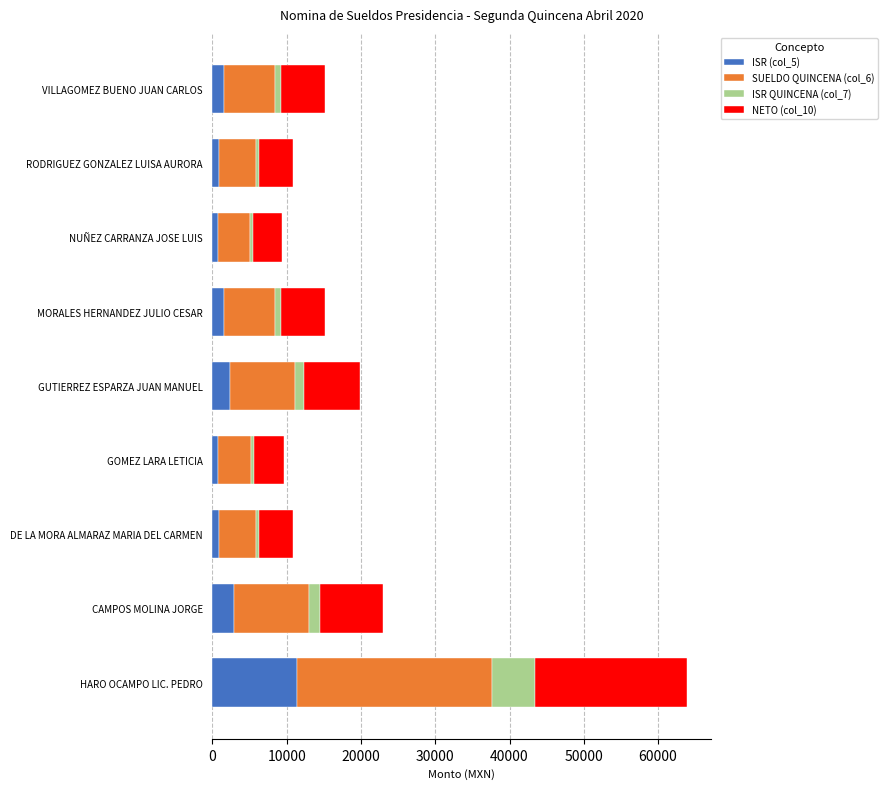

What is the difference between the maximum and second lowest values in the ISR (col_5) series?

10695.5